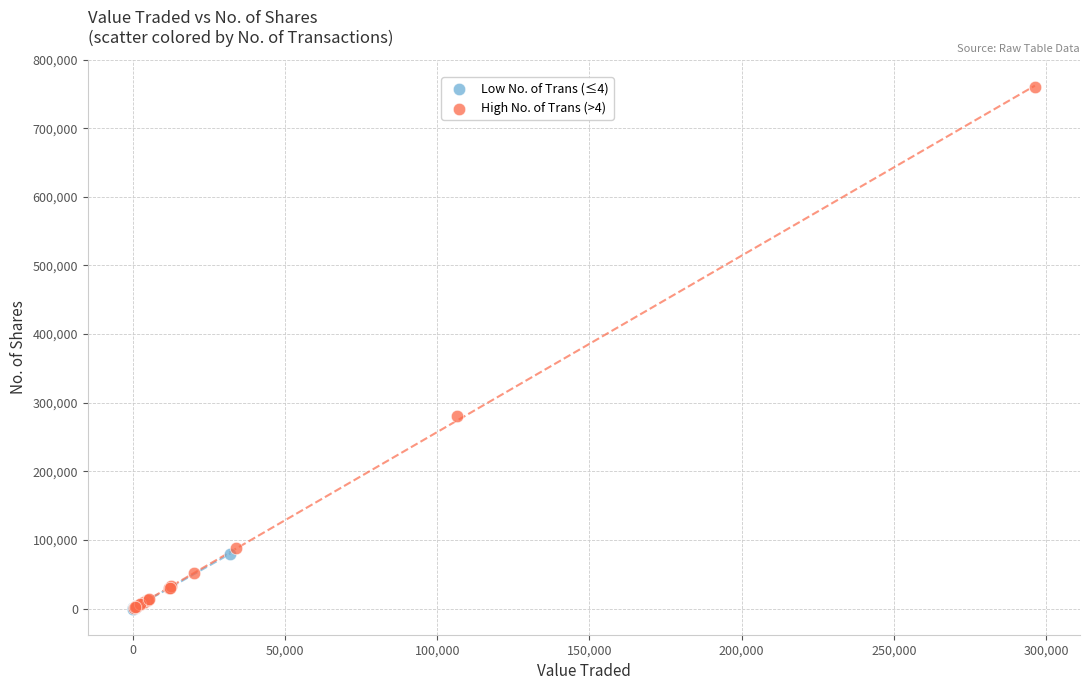

Which series has the largest Y range (max minus min)?

High No. of Trans (>4)